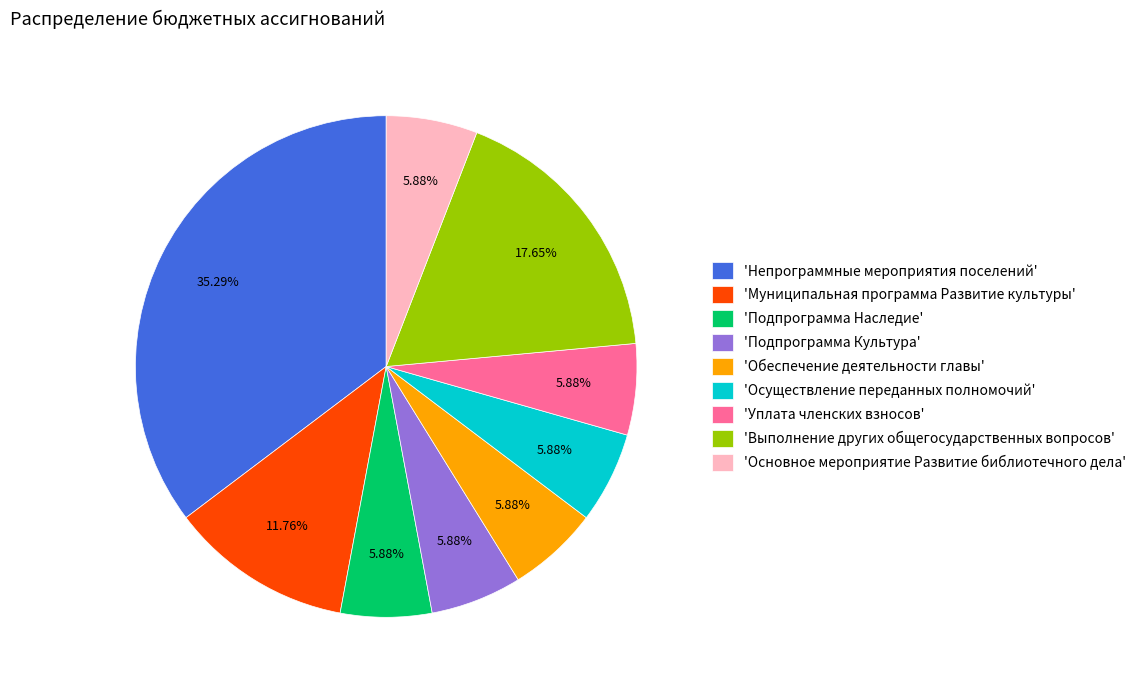

Between 'Уплата членских взносов' and 'Непрограммные мероприятия поселений', which is larger?

'Непрограммные мероприятия поселений'